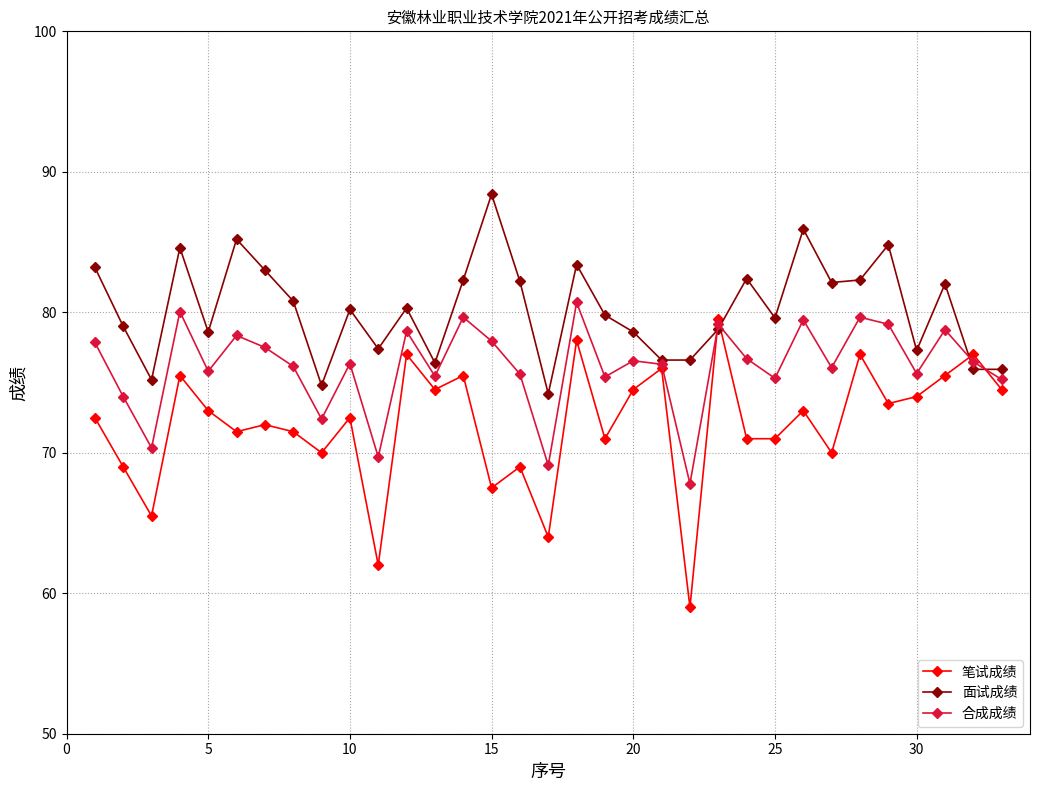

How many categories are shown in the chart?

33